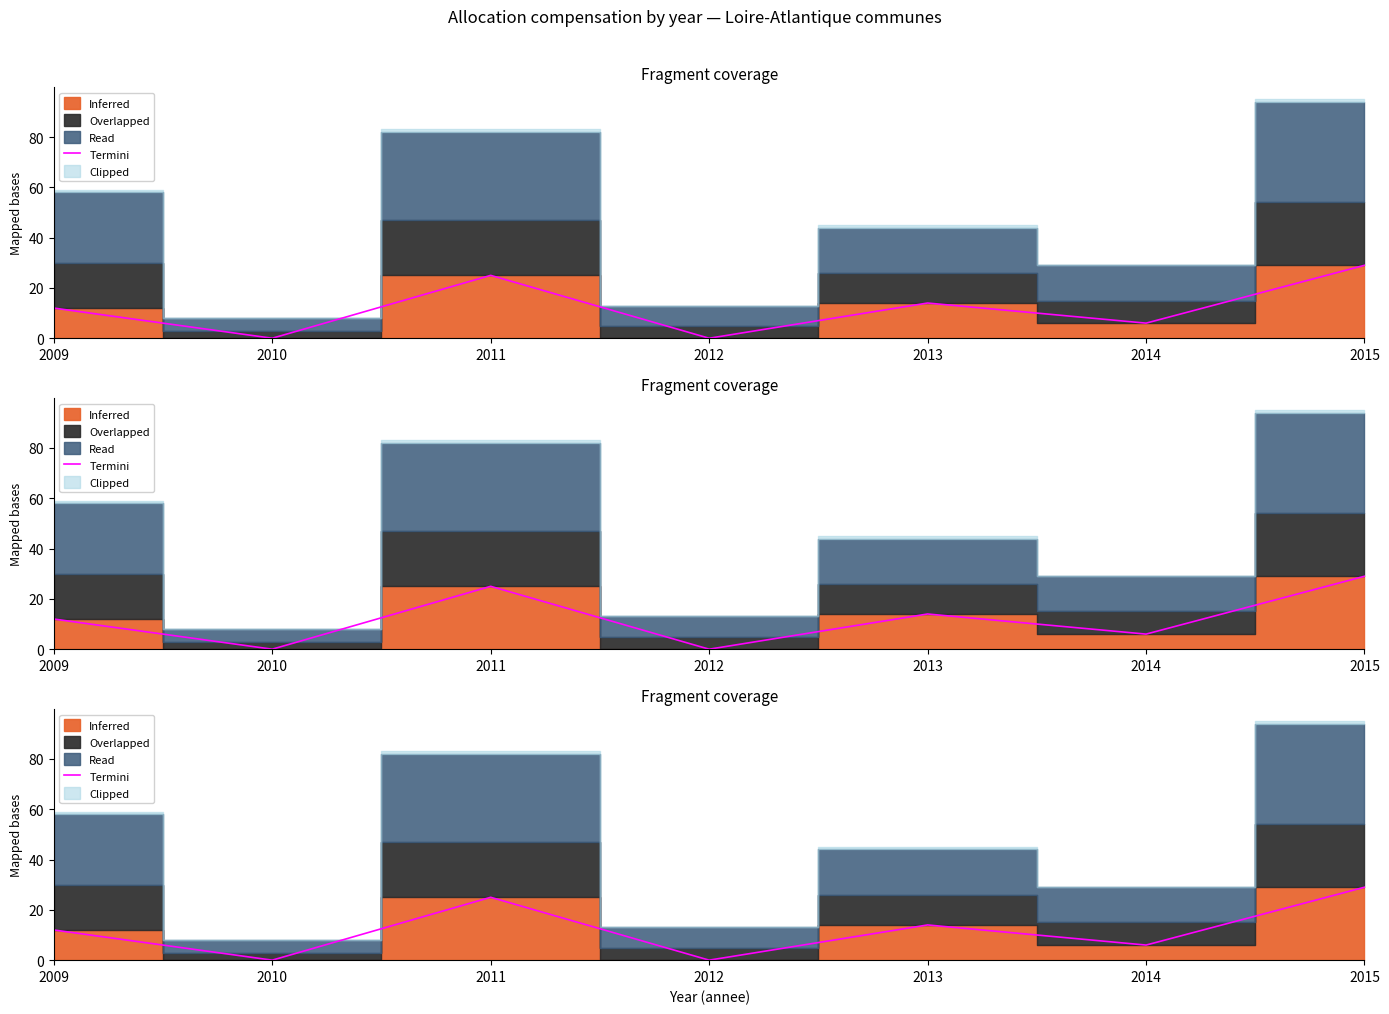

Reading right to left, list all the values displayed in this chart.

2015=29	2014=6	2013=14	2012=0	2011=25	2010=0	2009=12